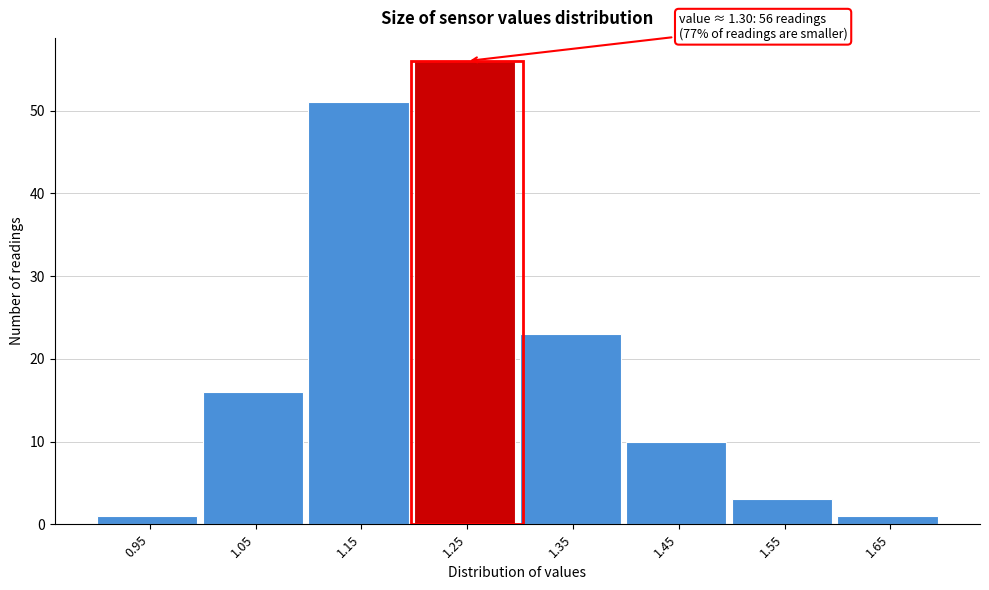

Reading right to left, extract all data points from this chart.

1	3	10	23	56	51	16	1